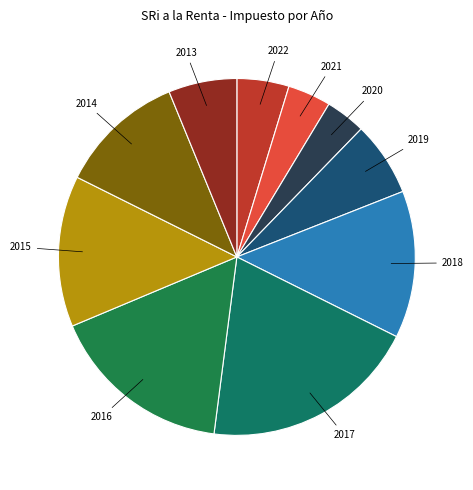

How many slices are in this pie chart?

10